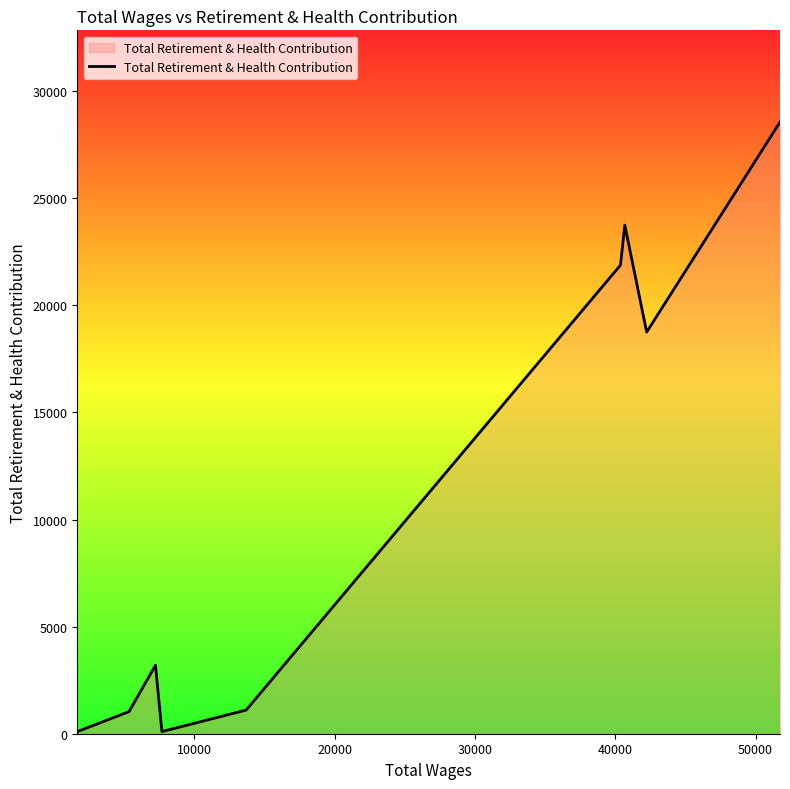

What is the average value?

10941